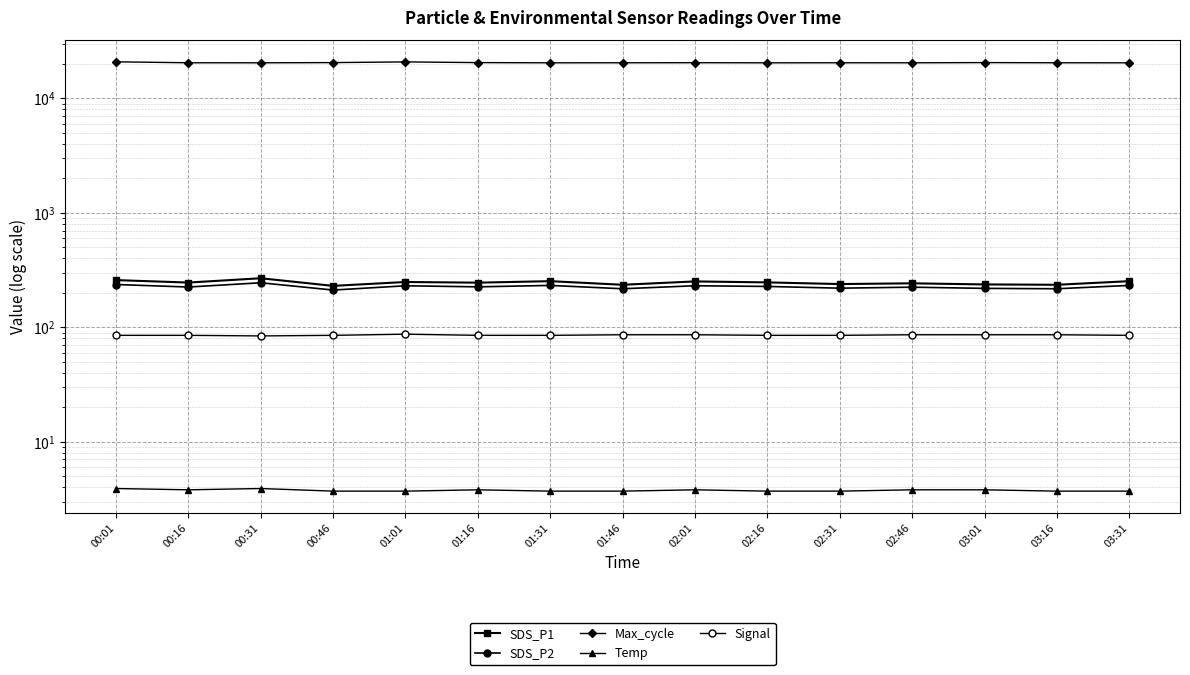

What is the value of the SDS_P1 point at the 7th from the left?

252.8